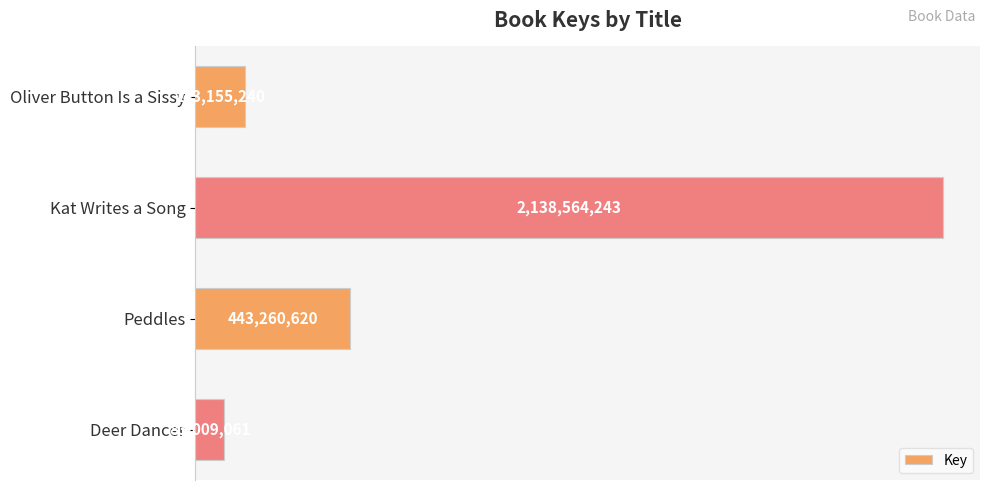

Does the chart contain any negative values?

No